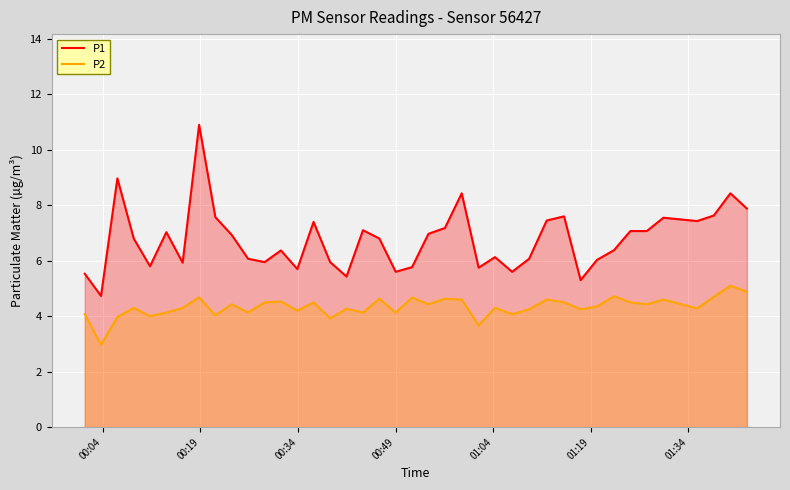

Which series has the largest total across all categories?

P1